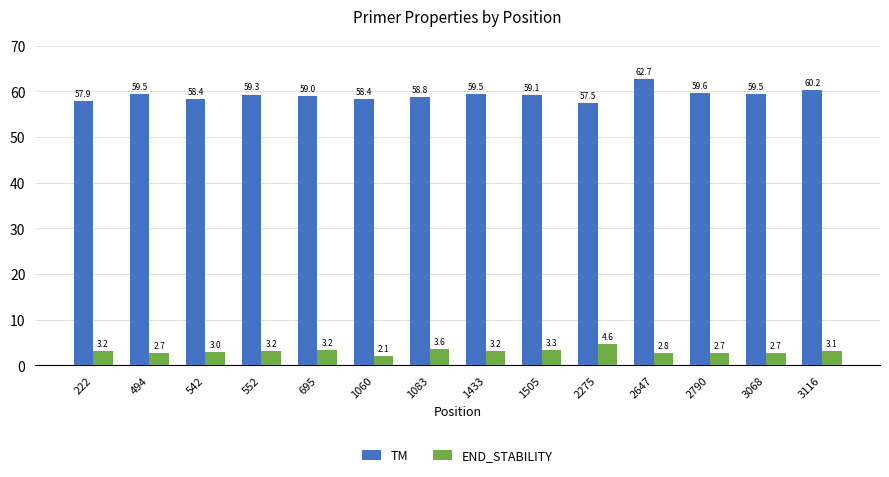

How many categories are shown in the chart?

14